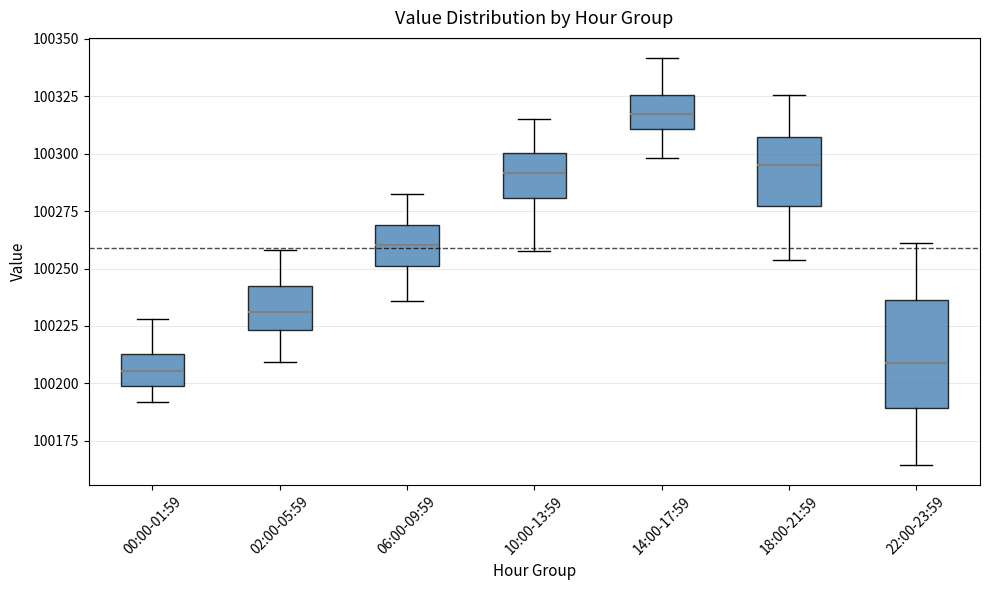

Which box has the highest median line?

14:00-17:59